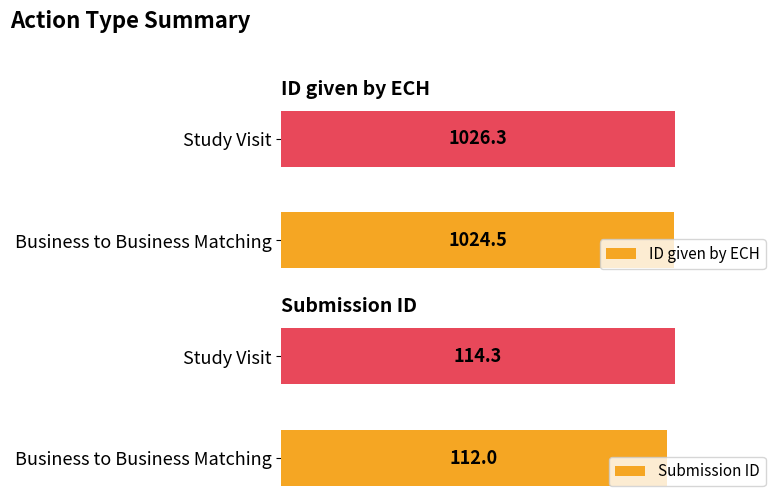

Reading left to right, transcribe all the data shown in this chart.

ID given by ECH: 1024.5	1026.3
Submission ID: 112.0	114.3